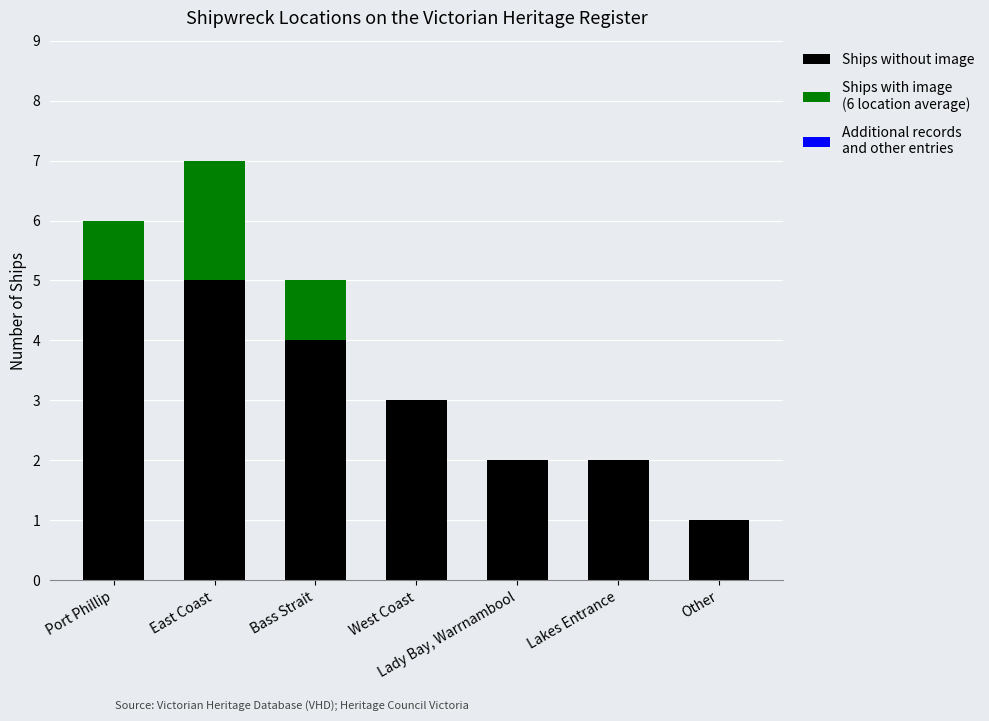

What is the total value across all series at East Coast?

7